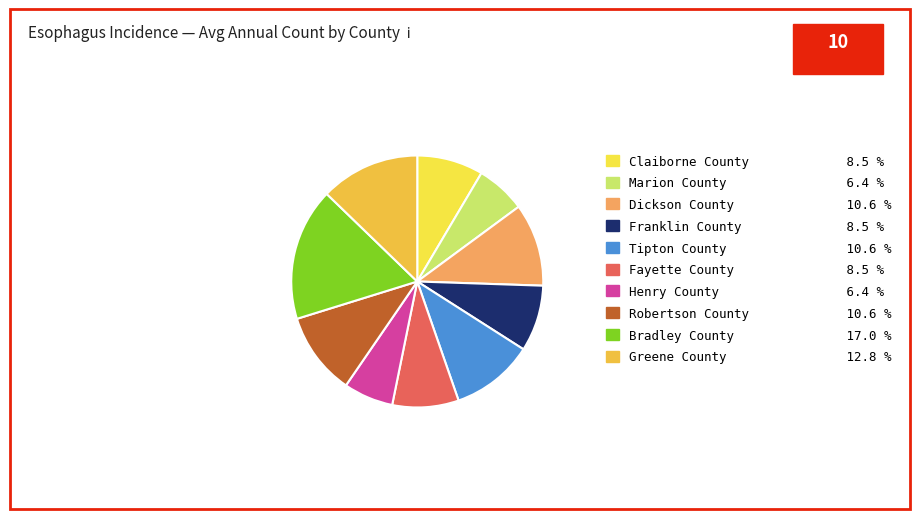

To the nearest percent, what is the average slice percentage?

10%